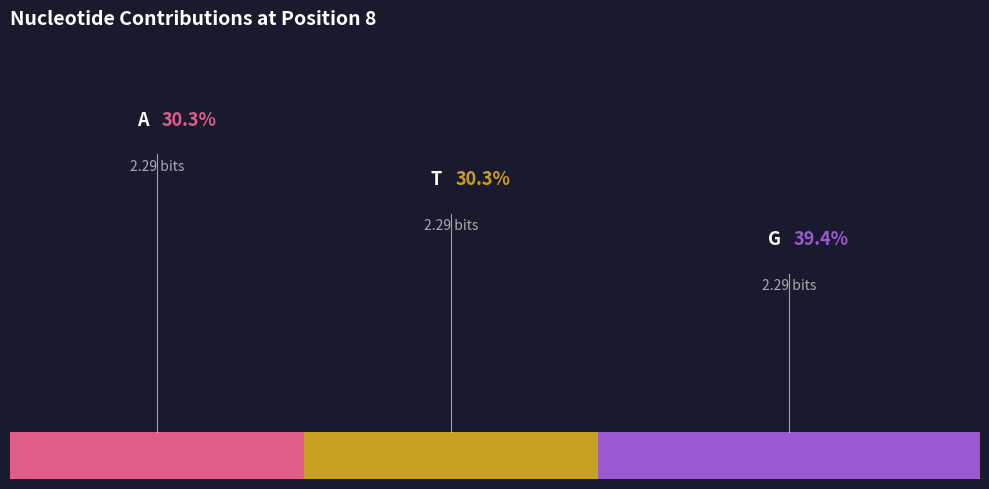

True or false: G accounts for 51% of the total.

False